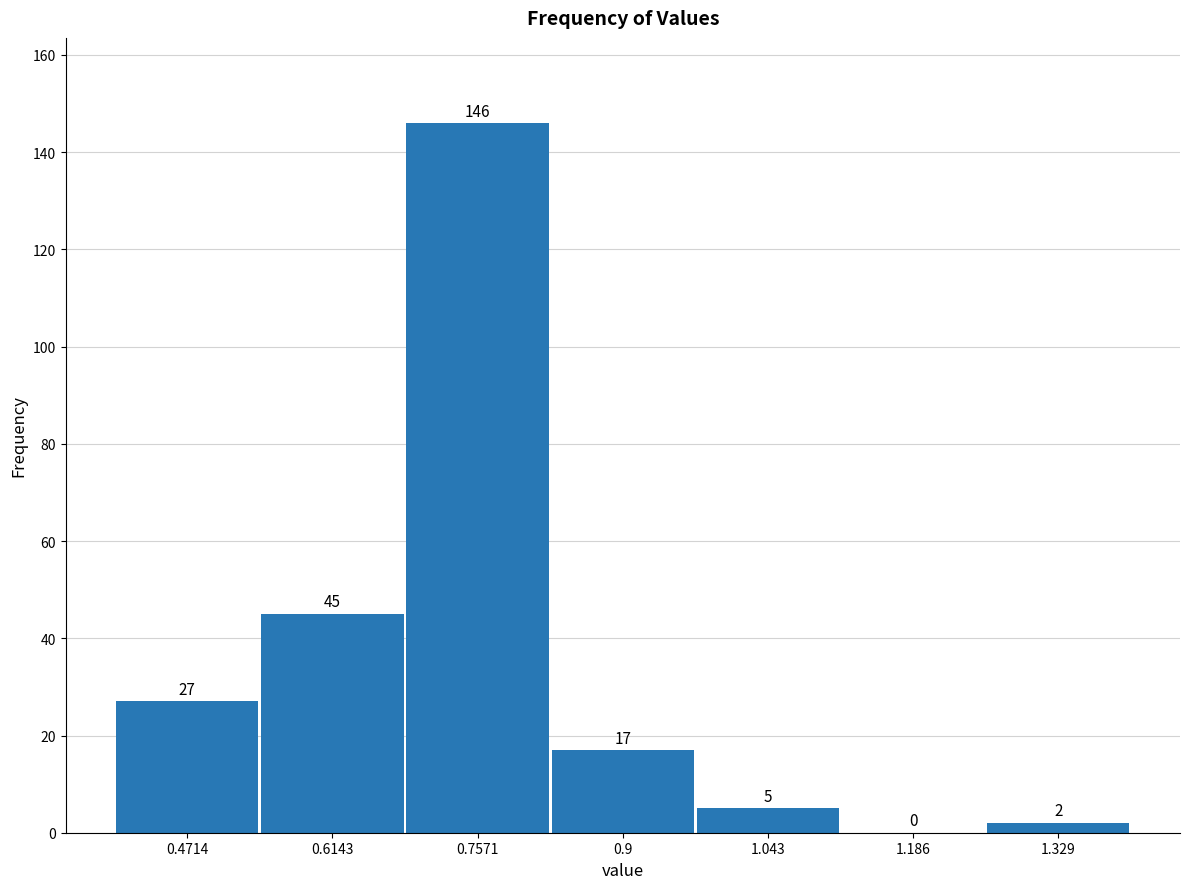

What is the height of the bar covering 1.26 to 1.40 on the x-axis? The bar edges are not printed on the chart, so give them approximately, as read against the axis.

2